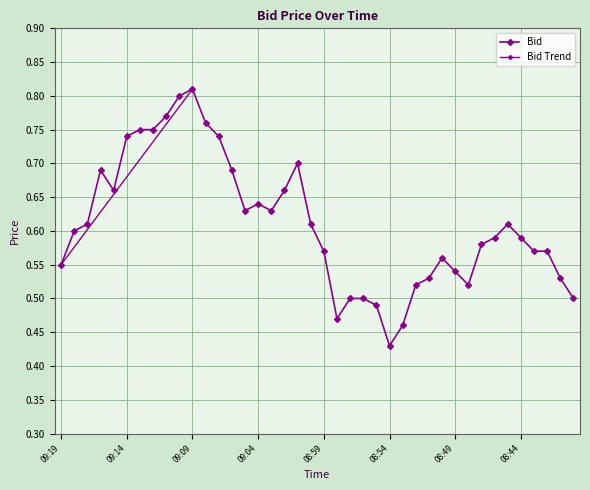

Count the values in the range 0 to 1.

40